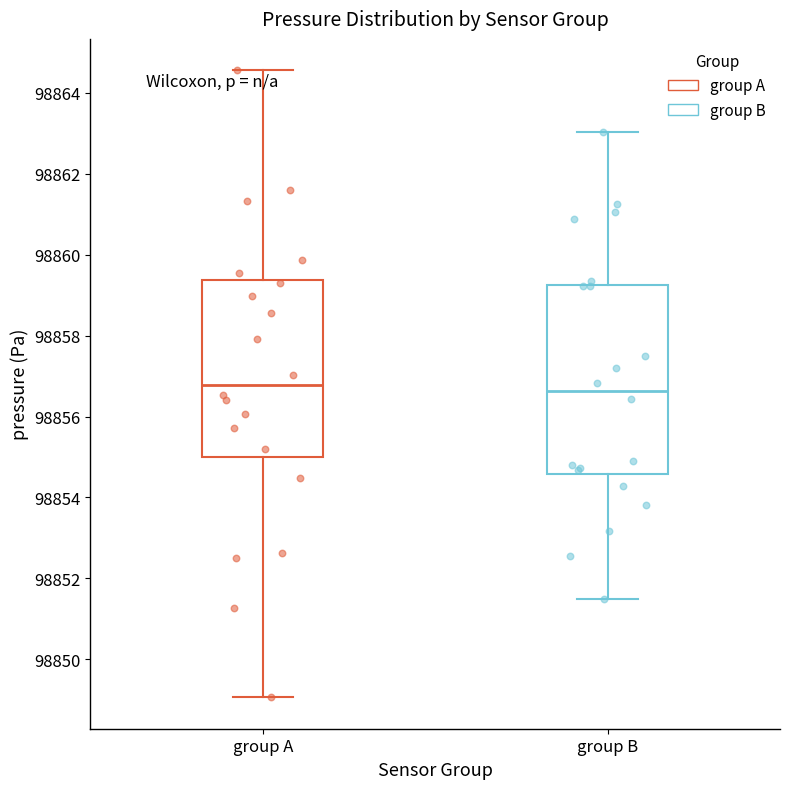

Reading left to right, transcribe this box plot: for each box, give where its median line is, the range the box spans, and where its two whiskers end, as read against the y-axis. The values are not printed on the chart, so give them approximately, as read against the axis.

group A: median 98856.8, box 98855.0 to 98859.4, whiskers 98849.0 to 98864.6
group B: median 98856.6, box 98854.6 to 98859.2, whiskers 98851.6 to 98863.0